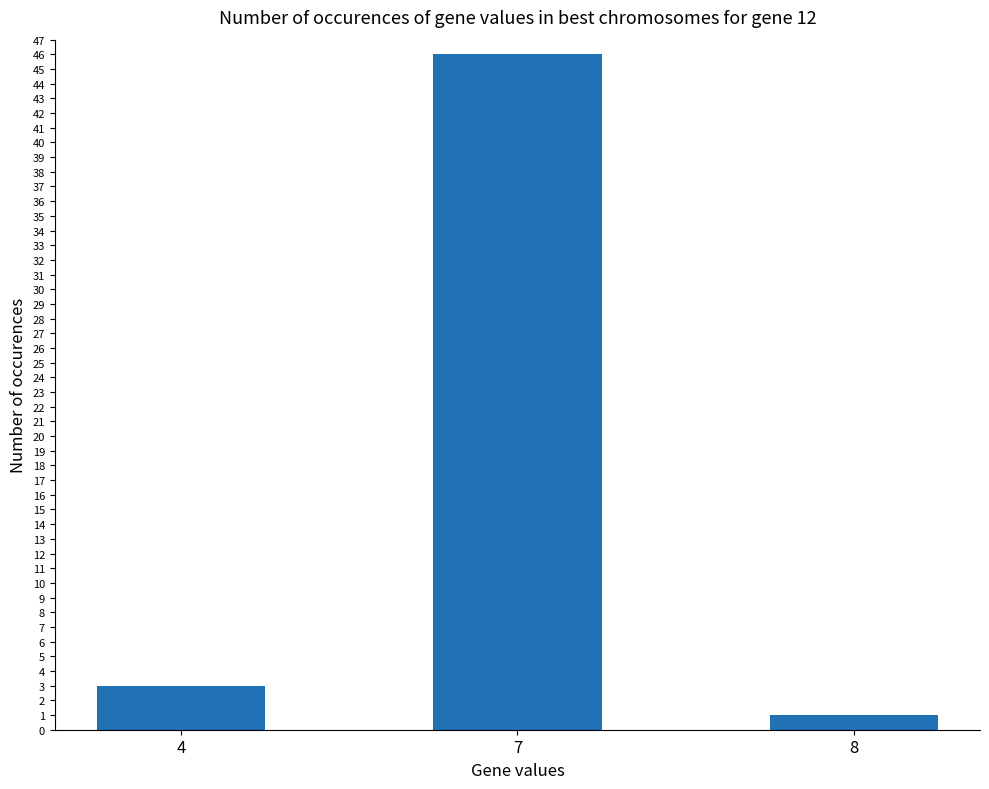

How many values are below 3?

1